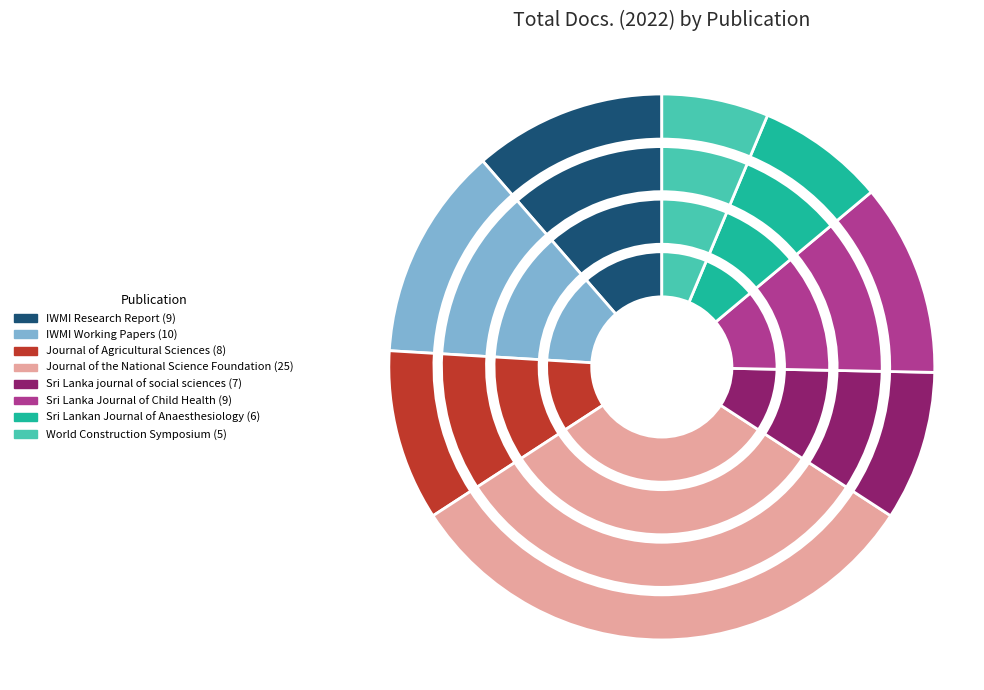

Approximately how many times larger is the value at Journal of Agricultural Sciences compared to Sri Lanka Journal of Child Health?

0.9